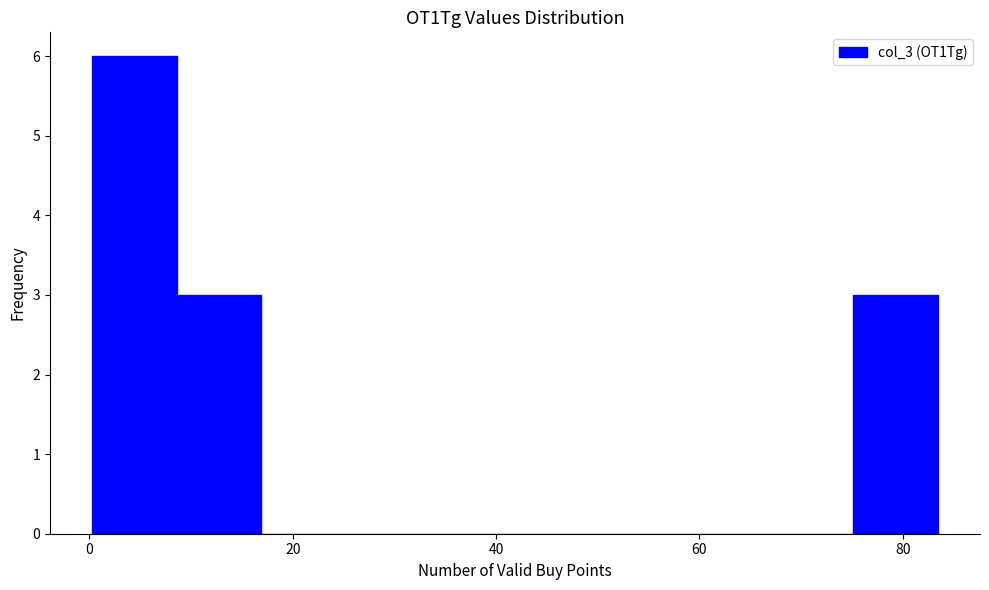

Over which range of the x-axis is the bar tallest?

0 to 8